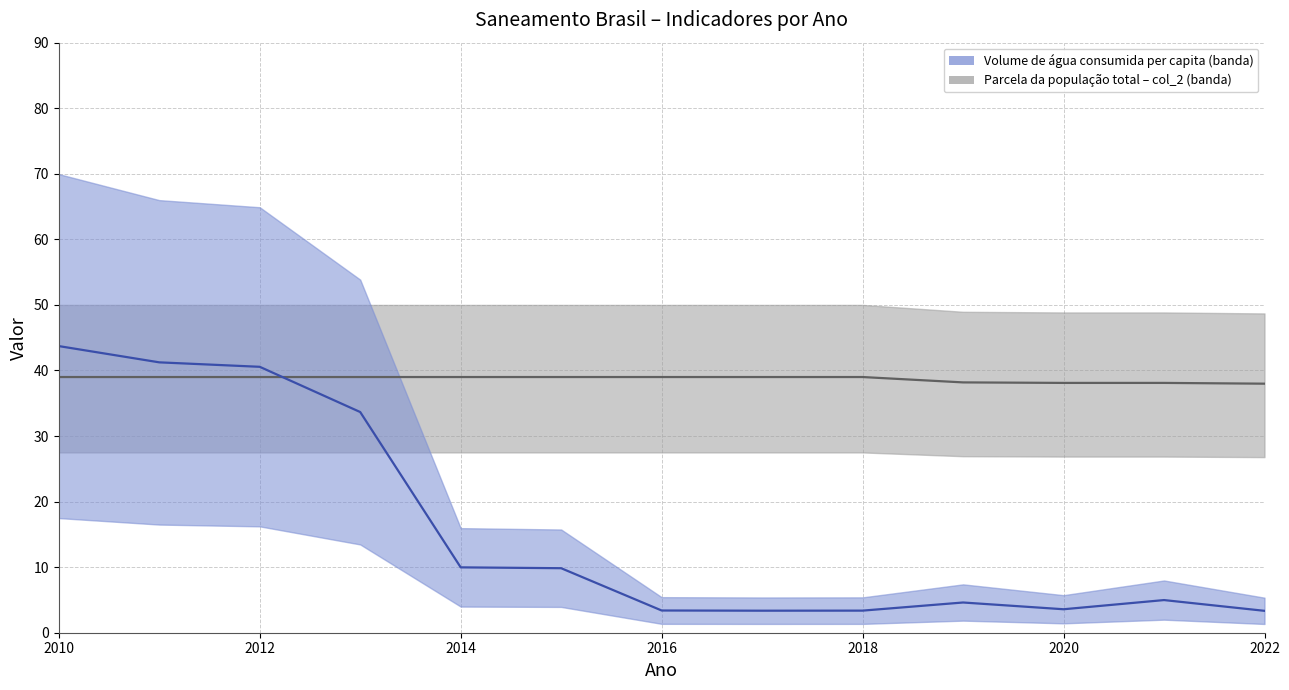

True or false: Parcela da população total (col_2) has more than 1 interior local peaks.

False